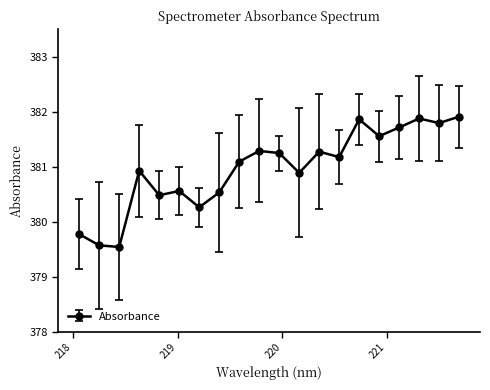

Does the chart display data point markers on the line(s)?

Yes